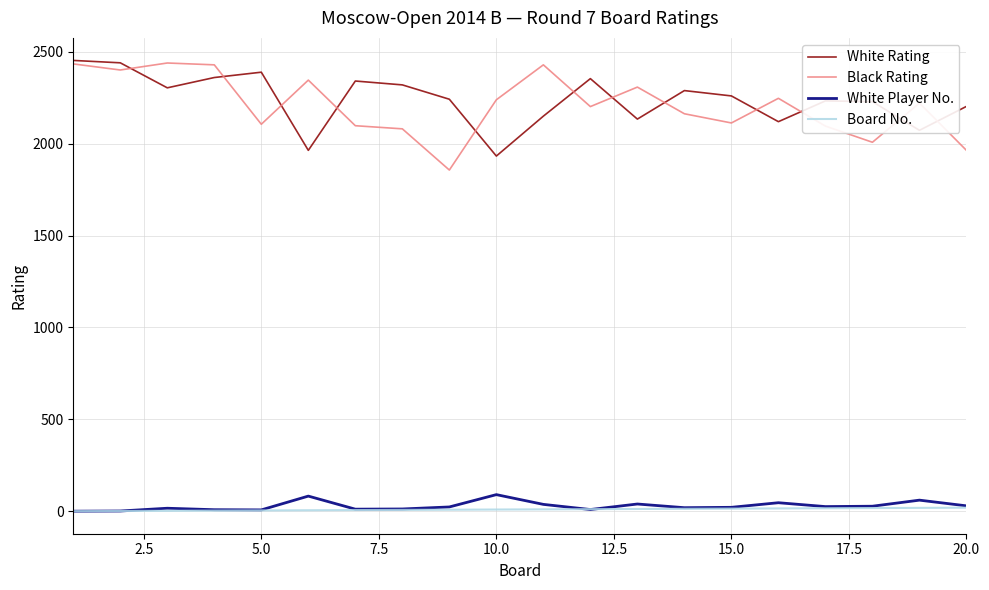

What is the highest value of the White Player No. series?

91